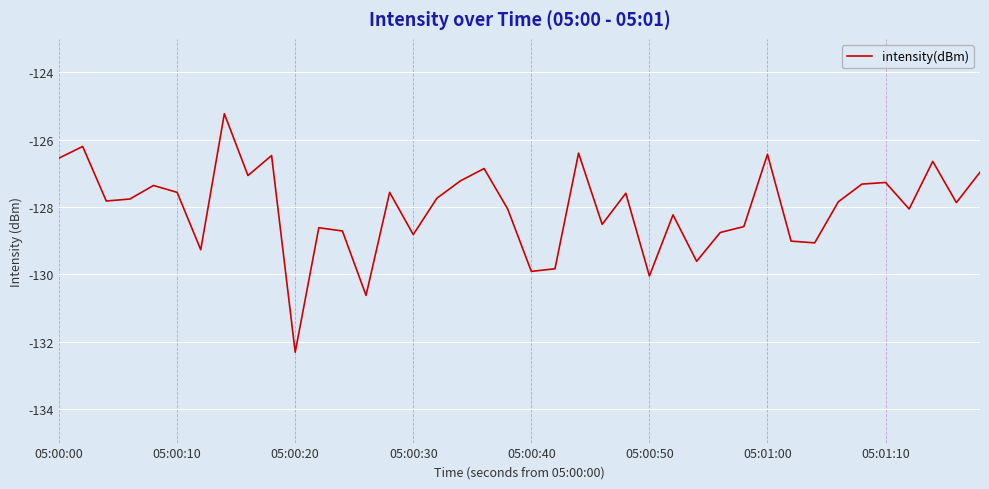

Does the chart display data point markers on the line(s)?

No